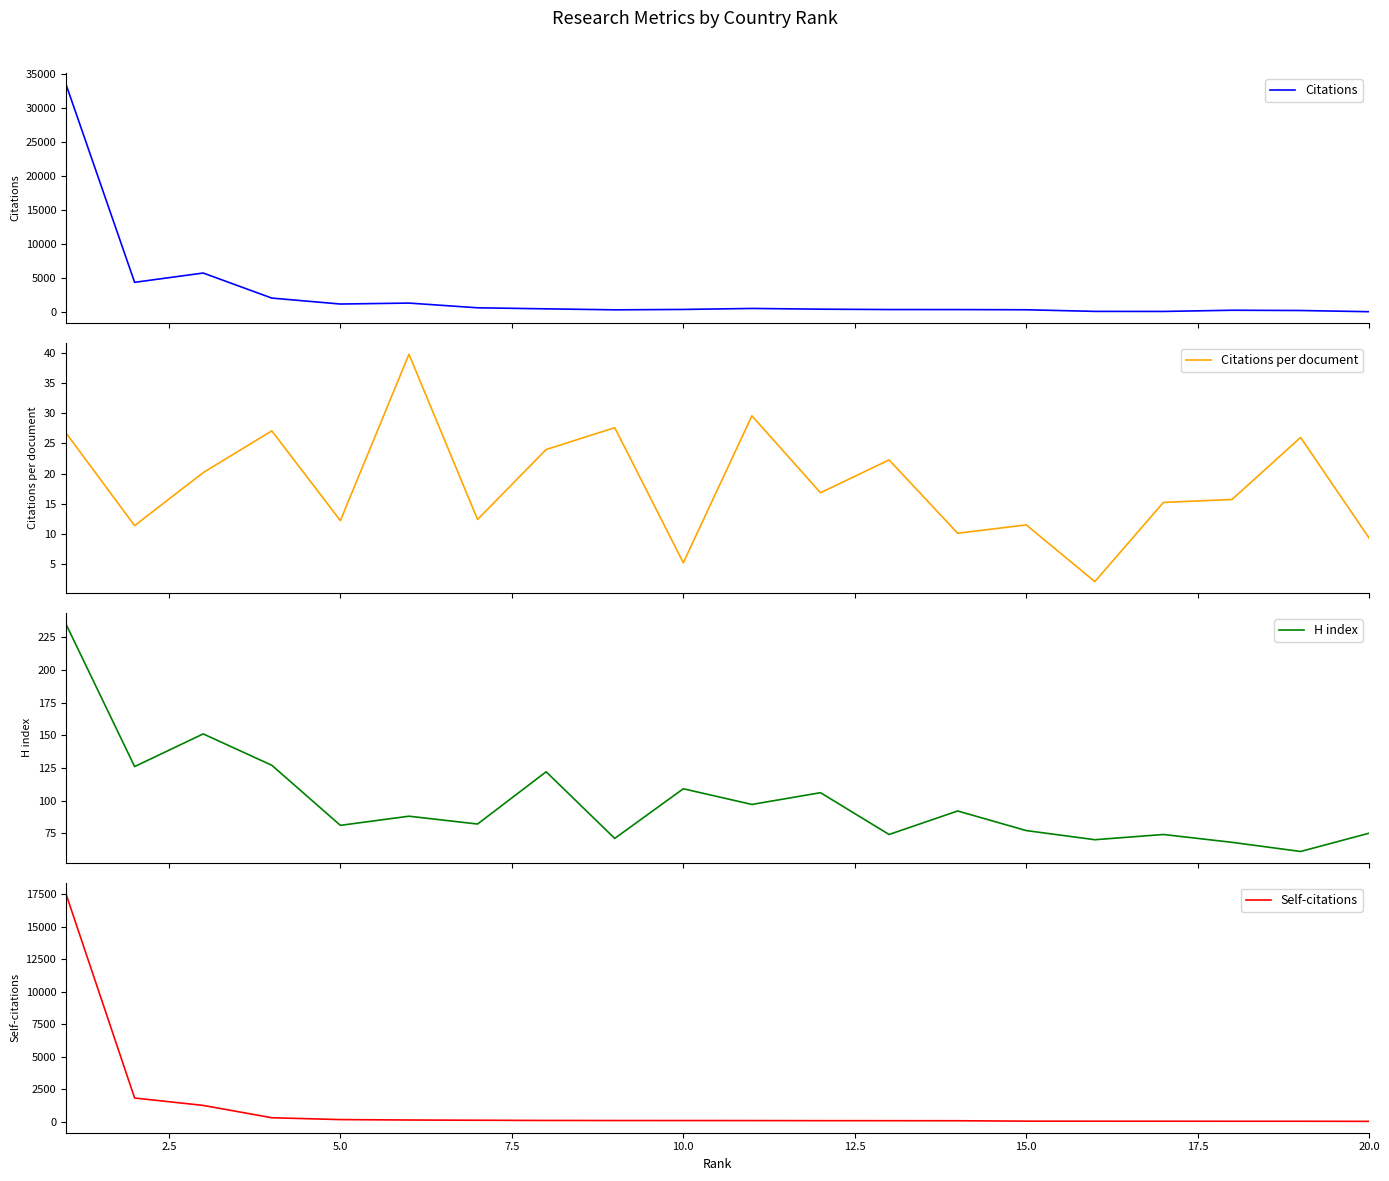

True or false: Self-citations and Citations cross at least once.

False